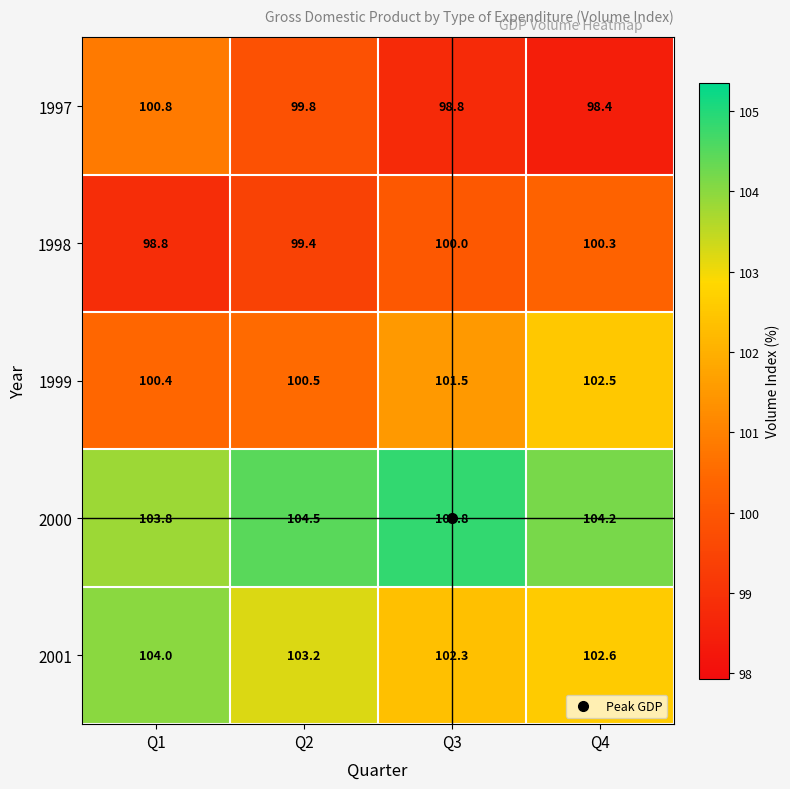

At which label does 1997 first exceed 99?

Q1